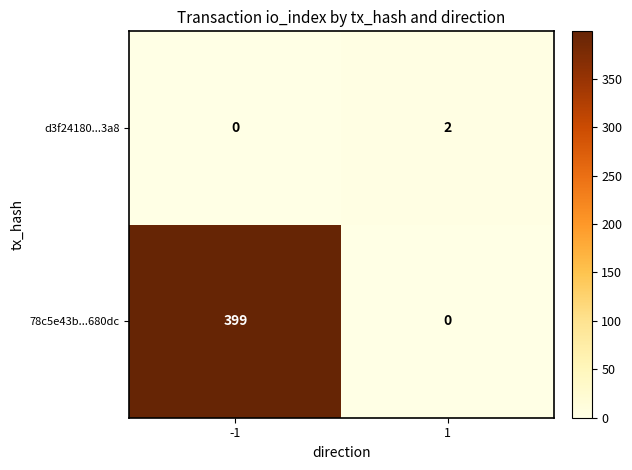

What is the difference between the maximum and minimum values in the 78c5e43b...680dc series?

399